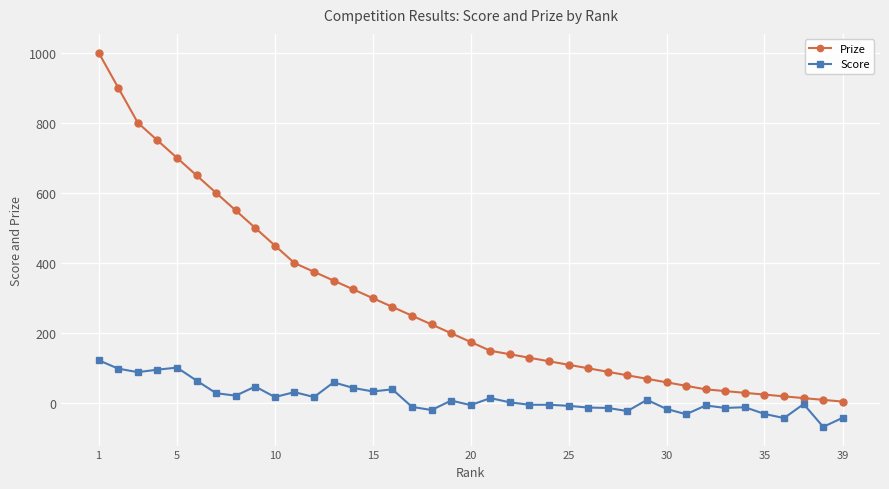

True or false: Score and Prize cross at least once.

False